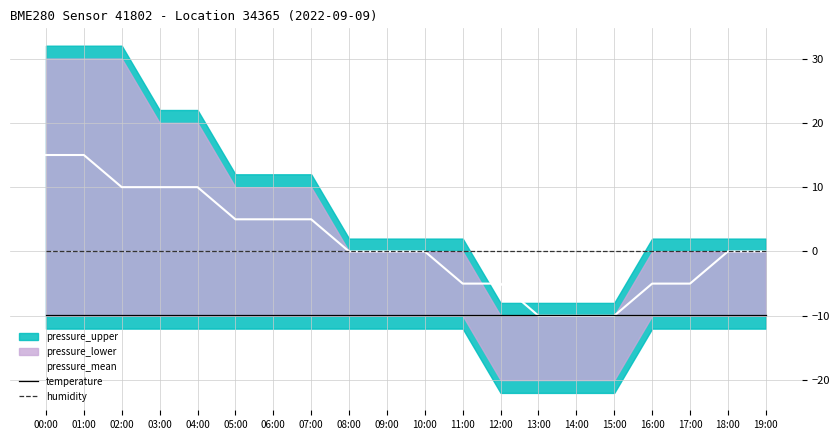

Reading left to right, what are all the values shown in this chart?

pressure_mean: 00:00=15.0	01:00=15.0	02:00=10.0	03:00=10.0	04:00=10.0	05:00=5.0	06:00=5.0	07:00=5.0	08:00=0.0	09:00=0.0	10:00=0.0	11:00=-5.0	12:00=-5.0	13:00=-10.0	14:00=-10.0	15:00=-10.0	16:00=-5.0	17:00=-5.0	18:00=0.0	19:00=0.0
temperature: 00:00=-9.9	01:00=-9.9	02:00=-9.9	03:00=-9.9	04:00=-9.9	05:00=-9.9	06:00=-9.9	07:00=-9.9	08:00=-9.9	09:00=-9.9	10:00=-9.9	11:00=-9.9	12:00=-9.9	13:00=-9.9	14:00=-9.9	15:00=-9.9	16:00=-9.9	17:00=-9.9	18:00=-9.9	19:00=-9.9
humidity: 00:00=0.0	01:00=0.0	02:00=0.0	03:00=0.0	04:00=0.0	05:00=0.0	06:00=0.0	07:00=0.0	08:00=0.0	09:00=0.0	10:00=0.0	11:00=0.0	12:00=0.0	13:00=0.0	14:00=0.0	15:00=0.0	16:00=0.0	17:00=0.0	18:00=0.0	19:00=0.0